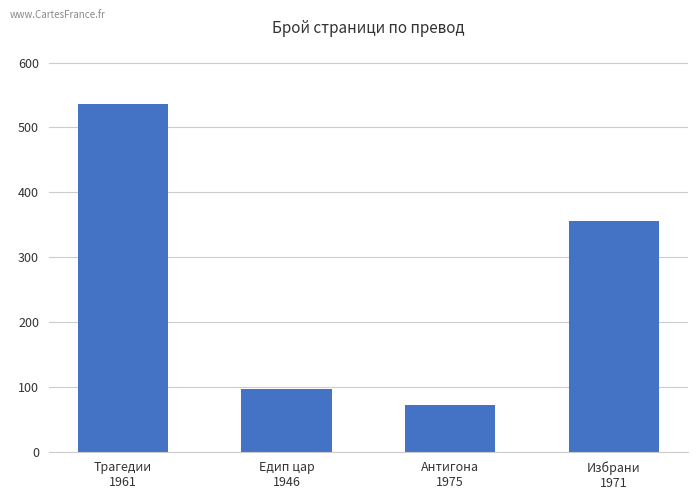

Rank the categories by value from highest to lowest.

Трагедии
1961, Избрани
1971, Едип цар
1946, Антигона
1975